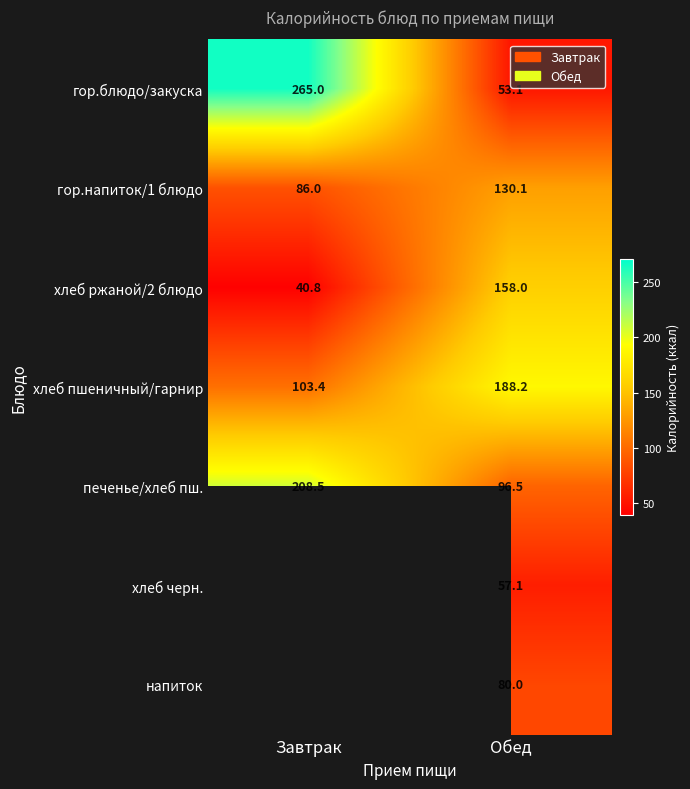

At Обед, list the series in order from largest to smallest.

хлеб пшеничный/гарнир, хлеб ржаной/2 блюдо, гор.напиток/1 блюдо, печенье/хлеб пш., напиток, хлеб черн., гор.блюдо/закуска